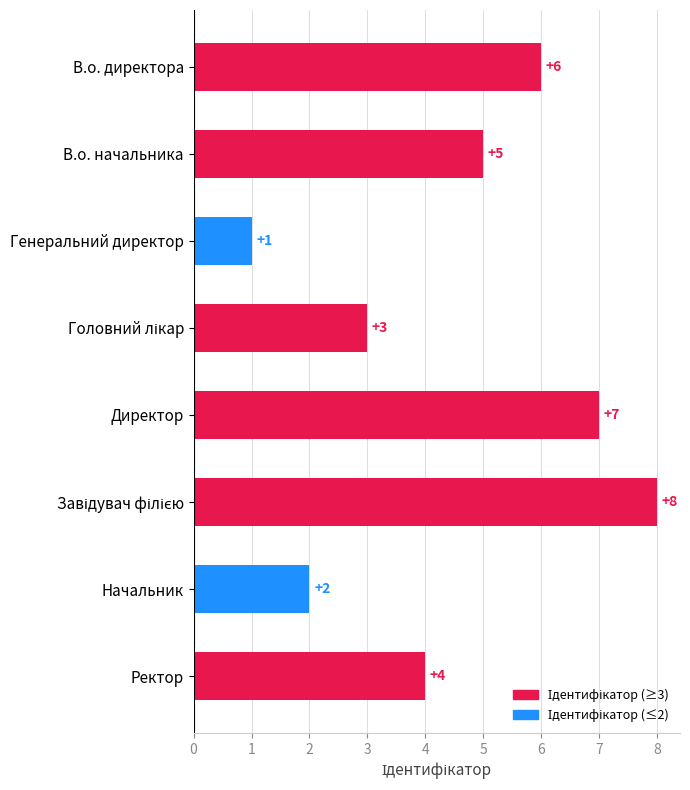

Does the chart contain stacked bars?

No